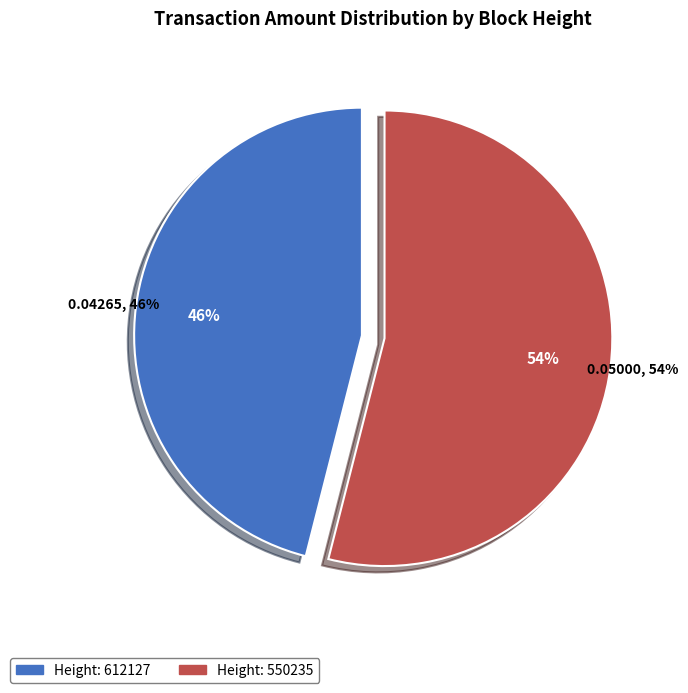

What is the majority slice?

550235